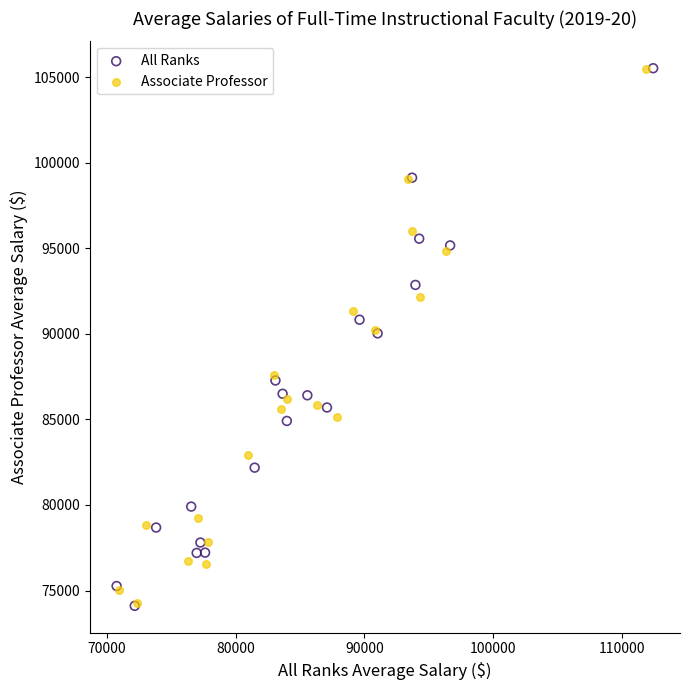

Which series has the largest Y range (max minus min)?

All Ranks